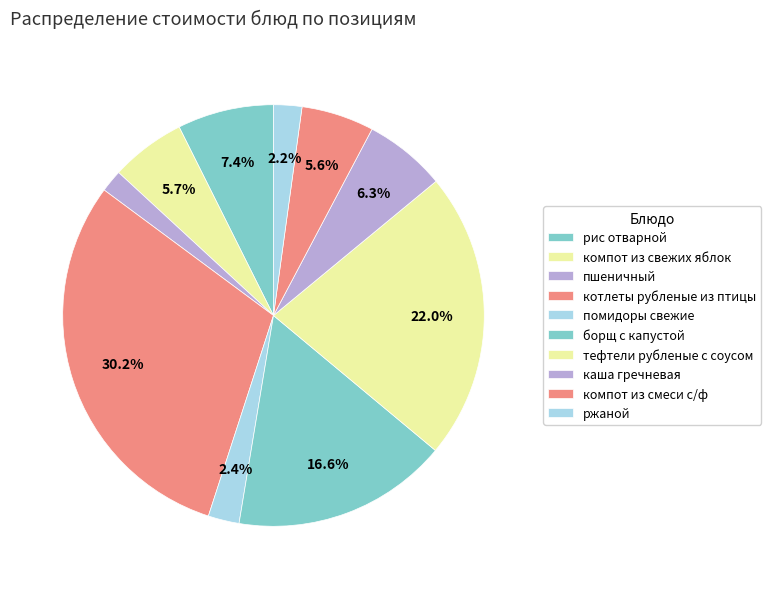

The компот из свежих яблок slice represents 17% of the pie. True or false?

False